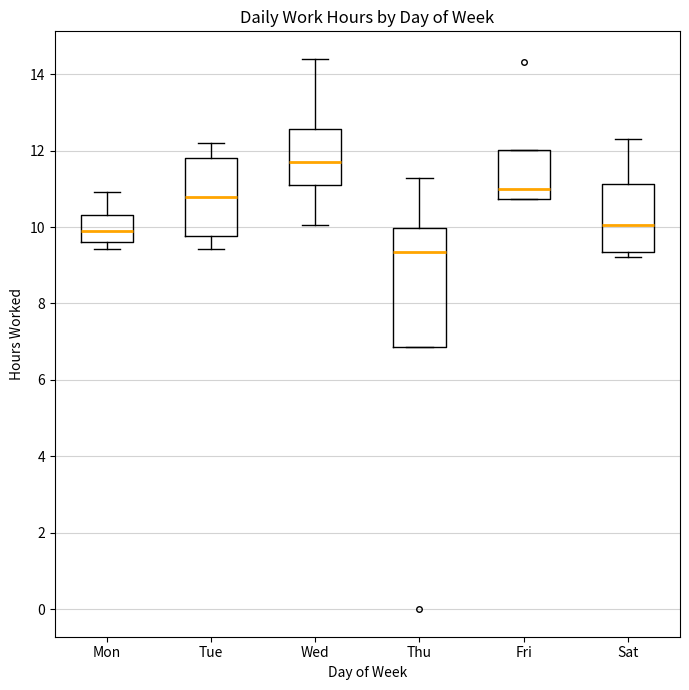

Where is the lower edge of the box for Thu on the y-axis? The values are not printed on the chart, so give them approximately, as read against the axis.

6.8